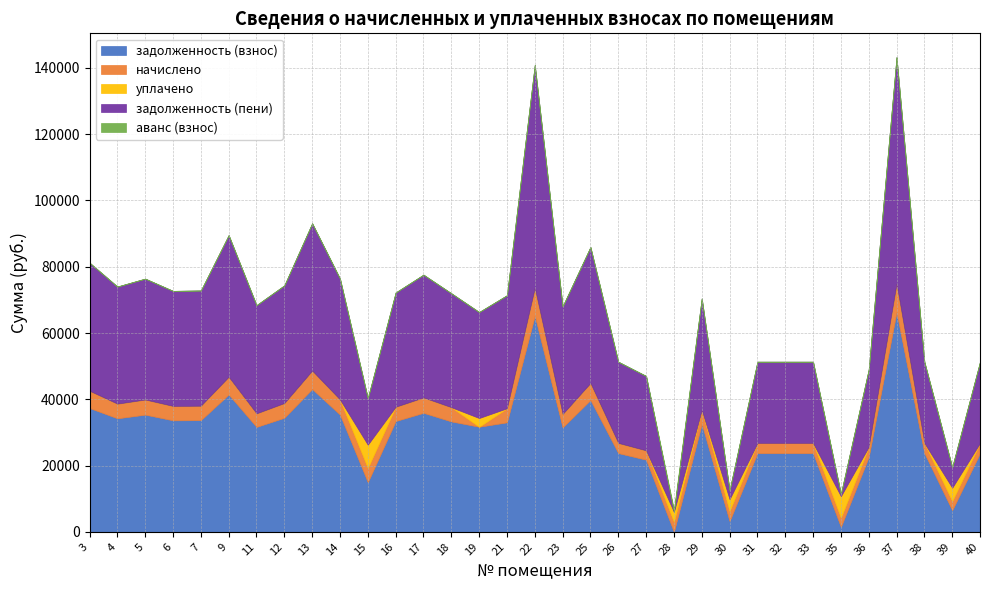

Which series has the largest total across all categories?

задолженность (пени)